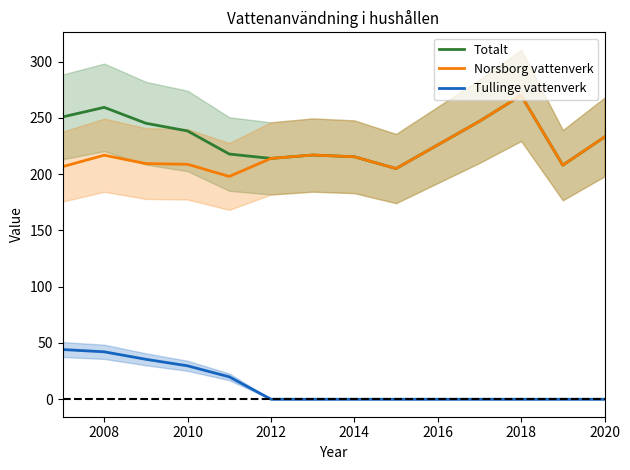

Is it true that Norsborg vattenverk equals 226.0 at 2016?

True